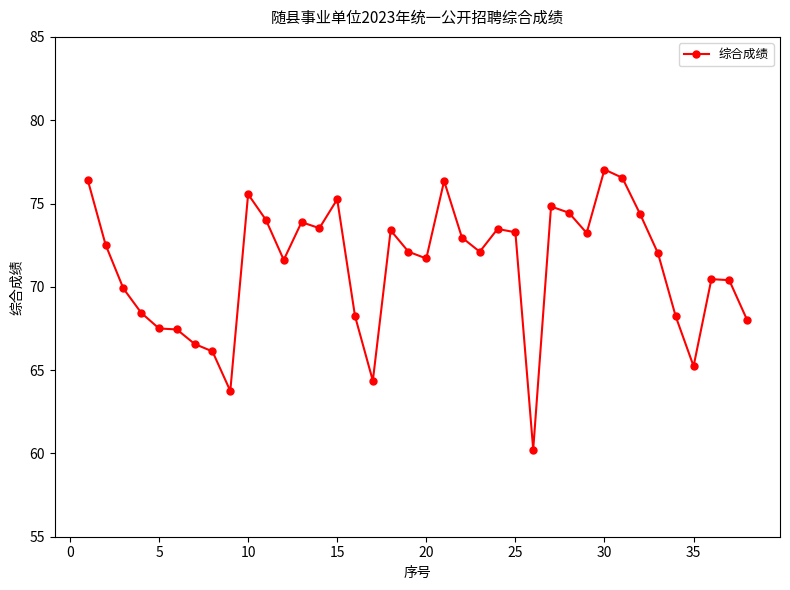

What is the minimum value shown in the chart?

60.2